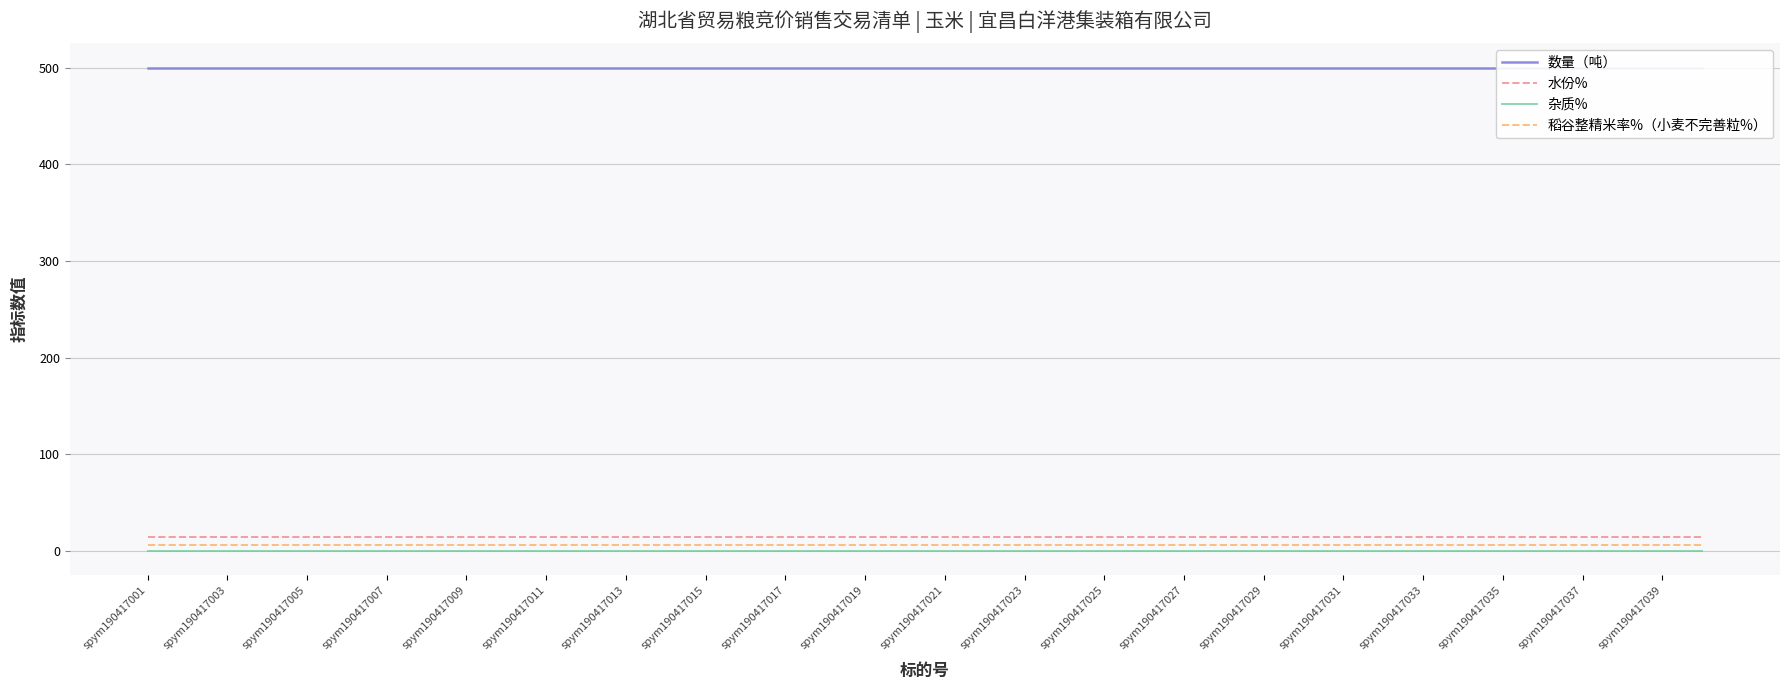

What is the minimum value for 水份%?

14.7